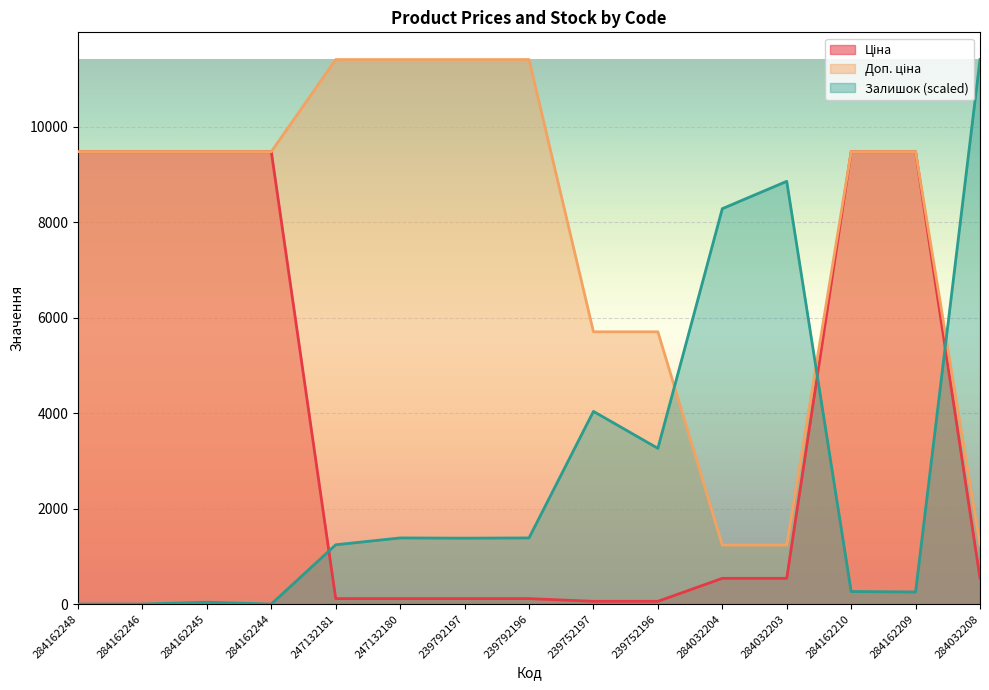

Where is the first local minimum for Залишок?

284162244